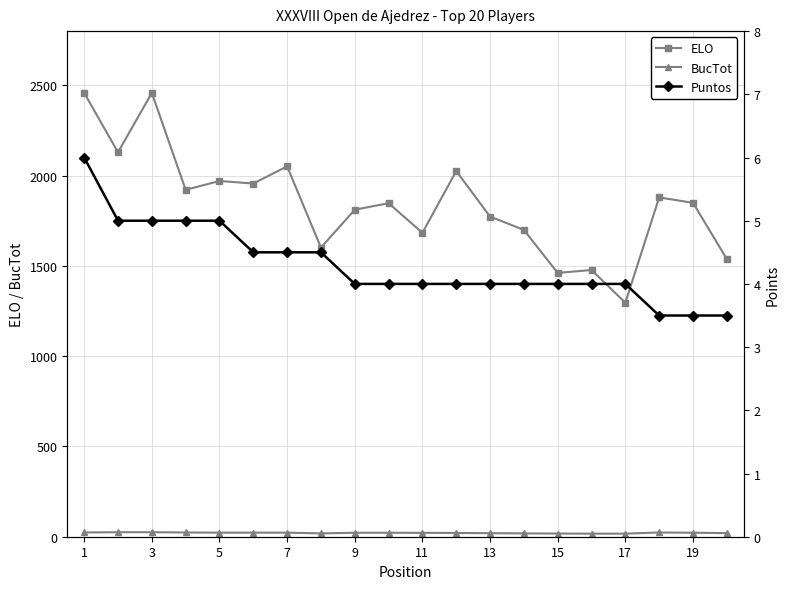

Where is the first local maximum for ELO?

3